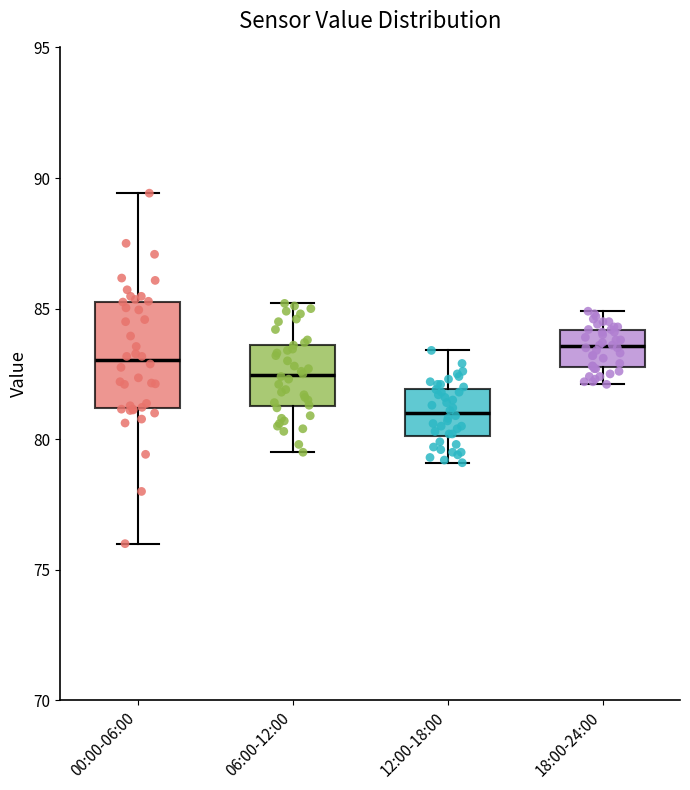

Where is the upper edge of the box for 00:00-06:00 on the y-axis? The values are not printed on the chart, so give them approximately, as read against the axis.

85.5